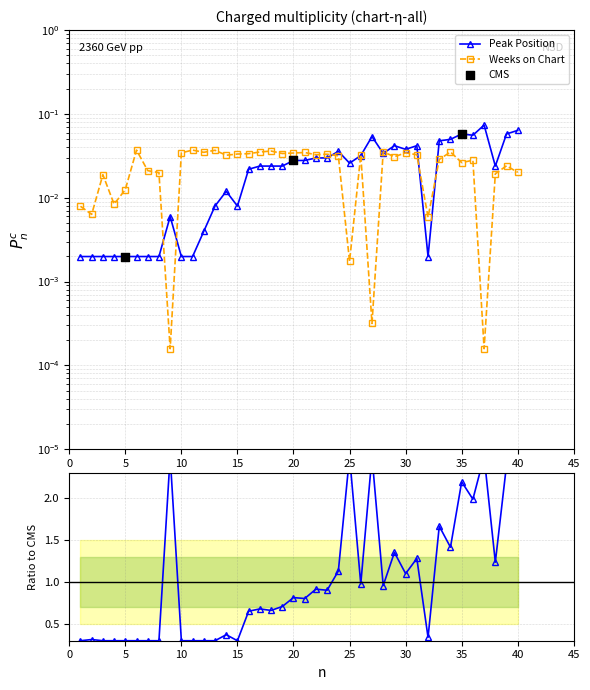

Which series contains the highest Y value?

Peak Position